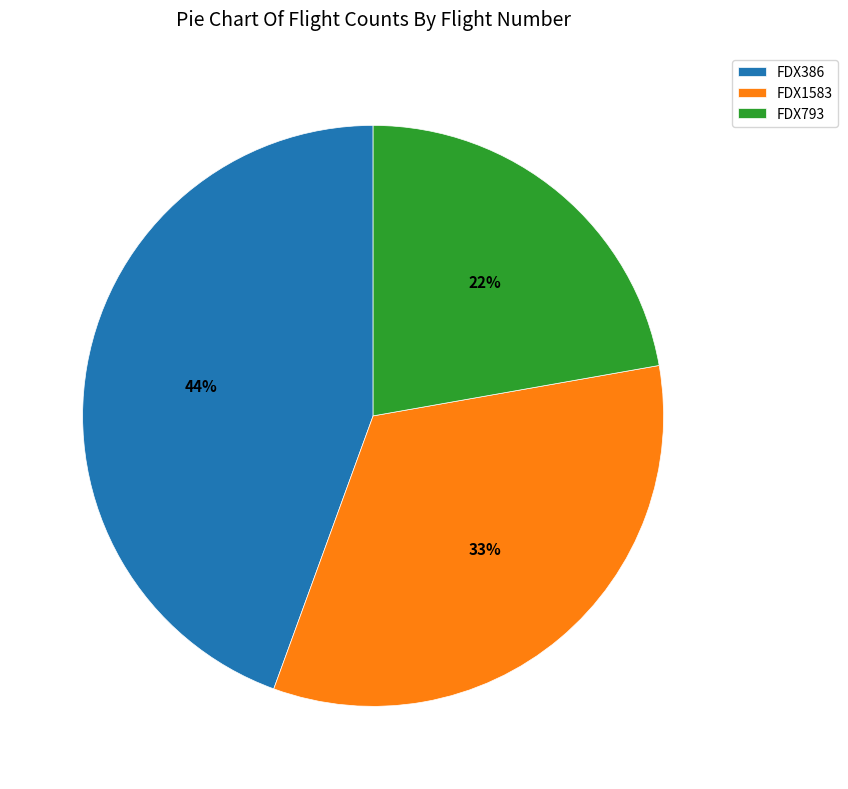

True or false: FDX386 accounts for 44% of the total.

True